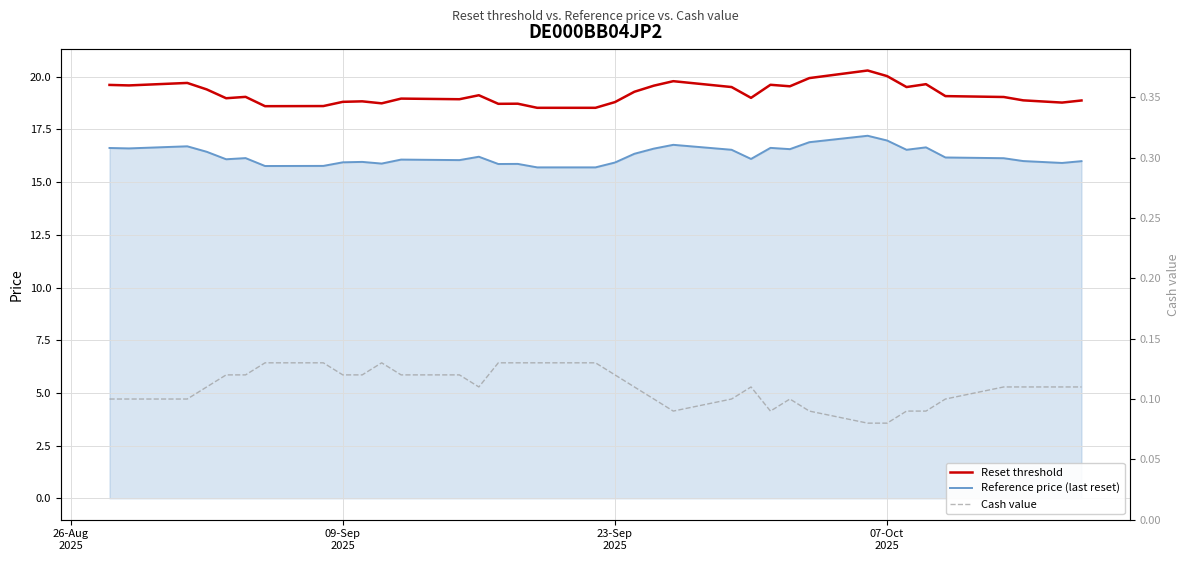

True or false: Reset threshold and Cash value cross at least once.

False